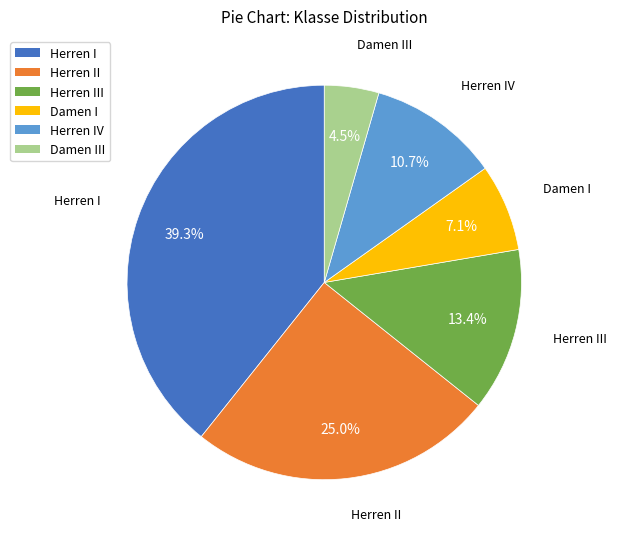

Is there a majority slice in this chart?

No